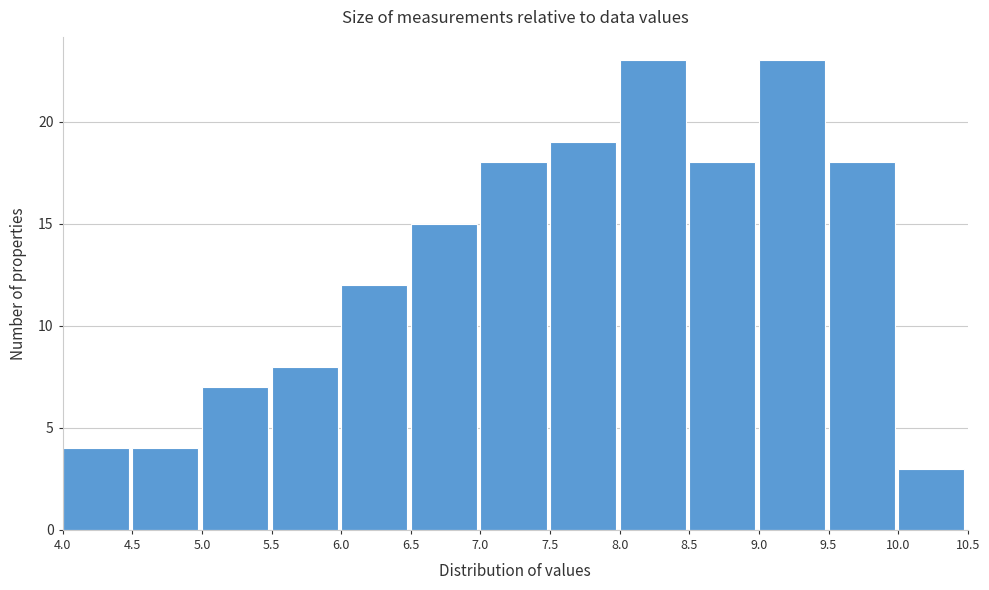

Reading left to right, transcribe this chart: for each bar, give the range it covers on the x-axis and its height. The values are not printed on the chart, so give them approximately, as read against the axis.

4.0 to 4.5: 4
4.5 to 5.0: 4
5.0 to 5.5: 7
5.5 to 6.0: 8
6.0 to 6.5: 12
6.5 to 7.0: 15
7.0 to 7.5: 18
7.5 to 8.0: 19
8.0 to 8.5: 23
8.5 to 9.0: 18
9.0 to 9.5: 23
9.5 to 10.0: 18
10.0 to 10.5: 3